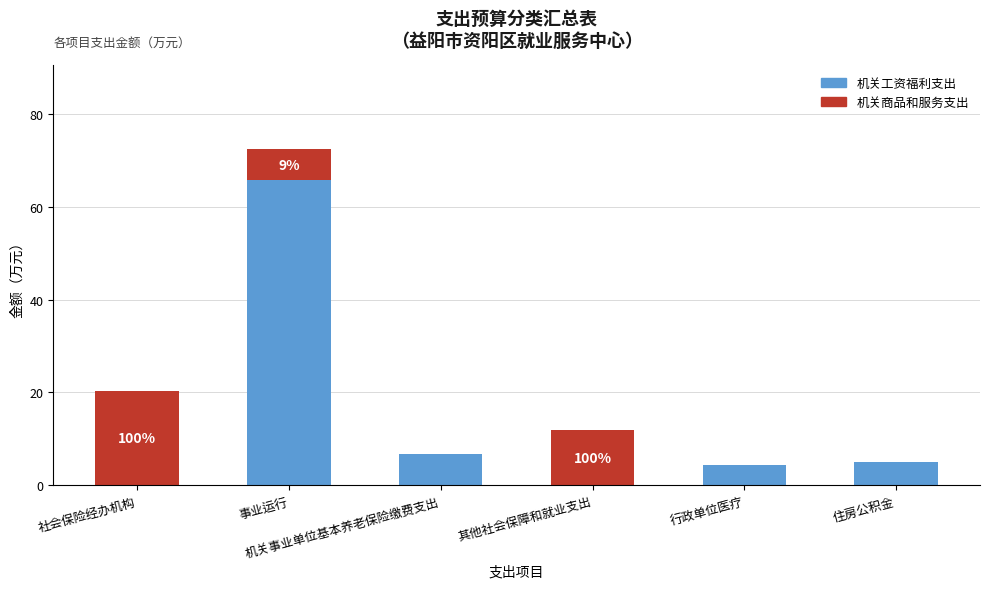

How many data points does each series have?

6